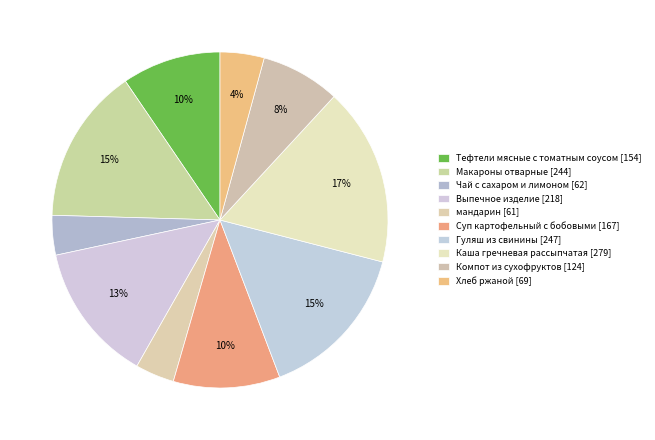

How many slices are in this pie chart?

10